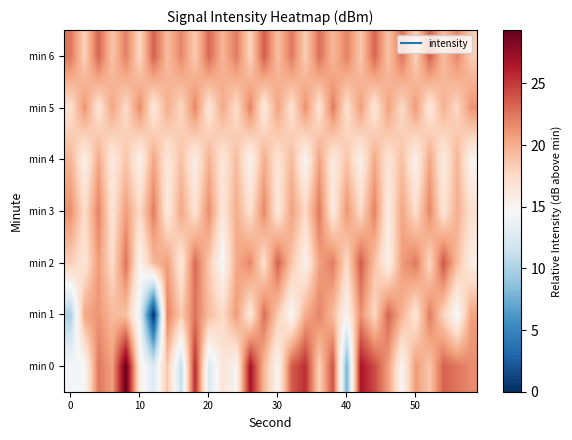

How many series are shown in this chart?

7